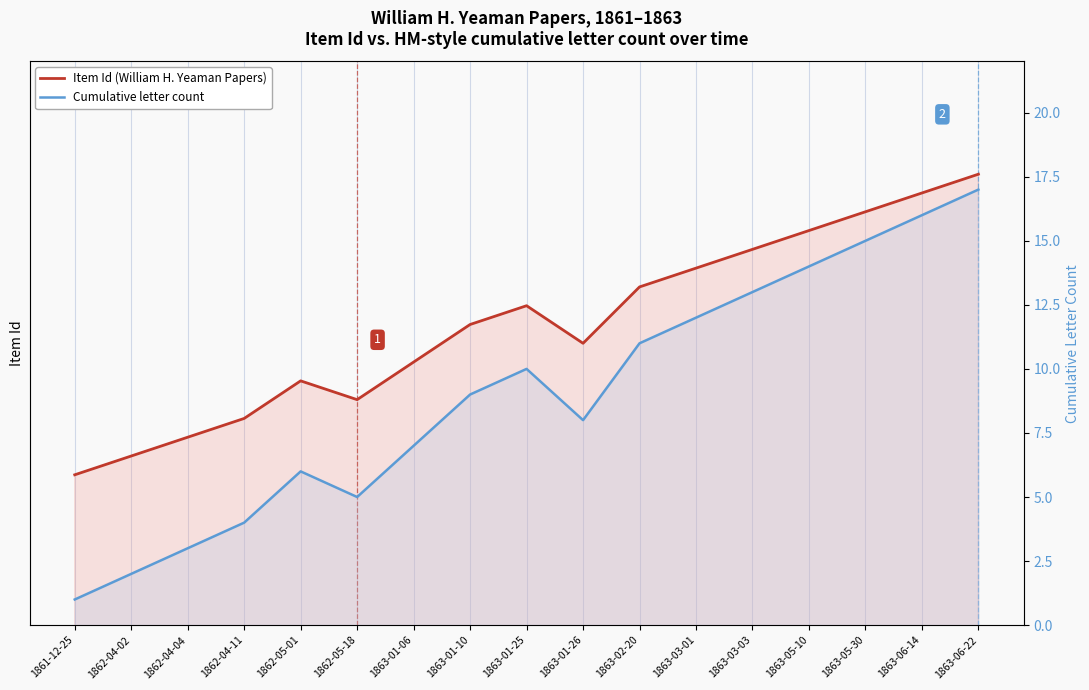

Reading left to right, extract all data points from this chart.

Item Id (William H. Yeaman Papers): 1861-12-25=4963	1862-04-02=4964	1862-04-04=4965	1862-04-11=4966	1862-05-01=4968	1862-05-18=4967	1863-01-06=4969	1863-01-10=4971	1863-01-25=4972	1863-01-26=4970	1863-02-20=4973	1863-03-01=4974	1863-03-03=4975	1863-05-10=4976	1863-05-30=4977	1863-06-14=4978	1863-06-22=4979
Cumulative letter count: 1861-12-25=1	1862-04-02=2	1862-04-04=3	1862-04-11=4	1862-05-01=6	1862-05-18=5	1863-01-06=7	1863-01-10=9	1863-01-25=10	1863-01-26=8	1863-02-20=11	1863-03-01=12	1863-03-03=13	1863-05-10=14	1863-05-30=15	1863-06-14=16	1863-06-22=17